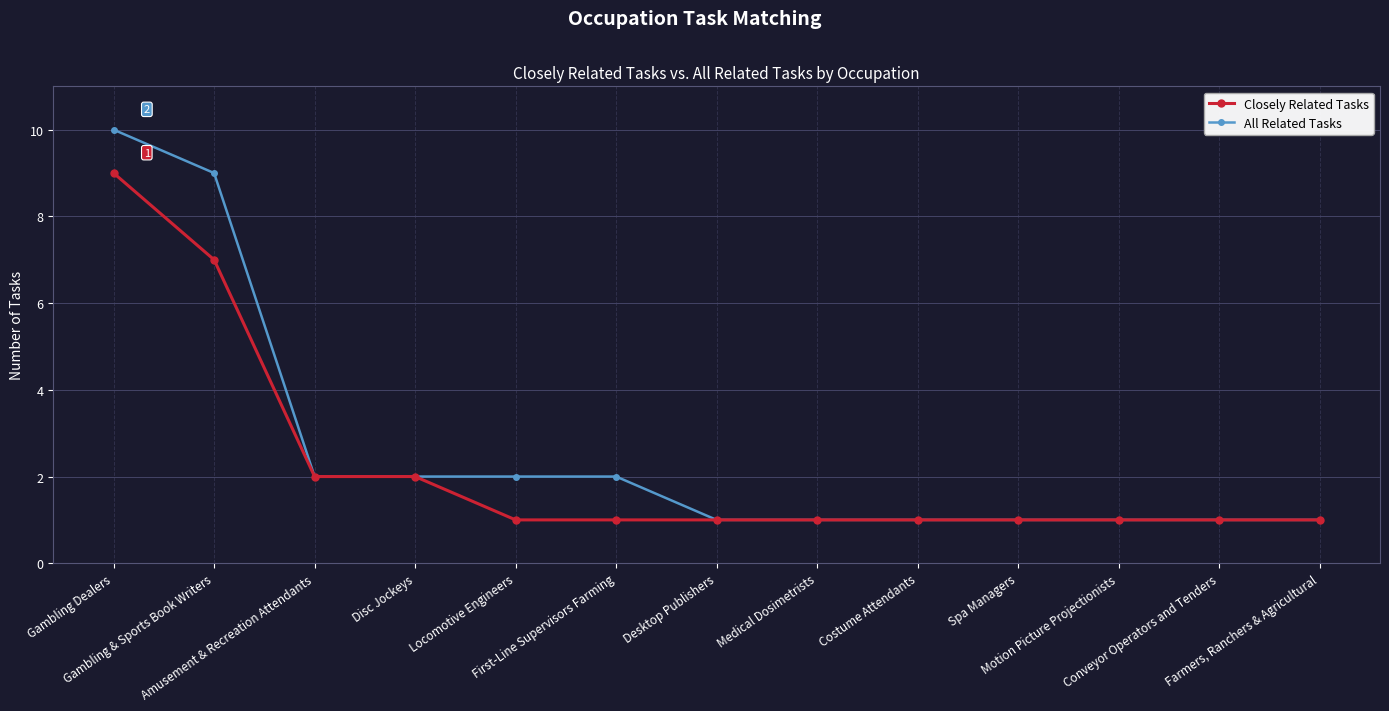

What is the value of the All Related Tasks point at the 11th from the left?

1